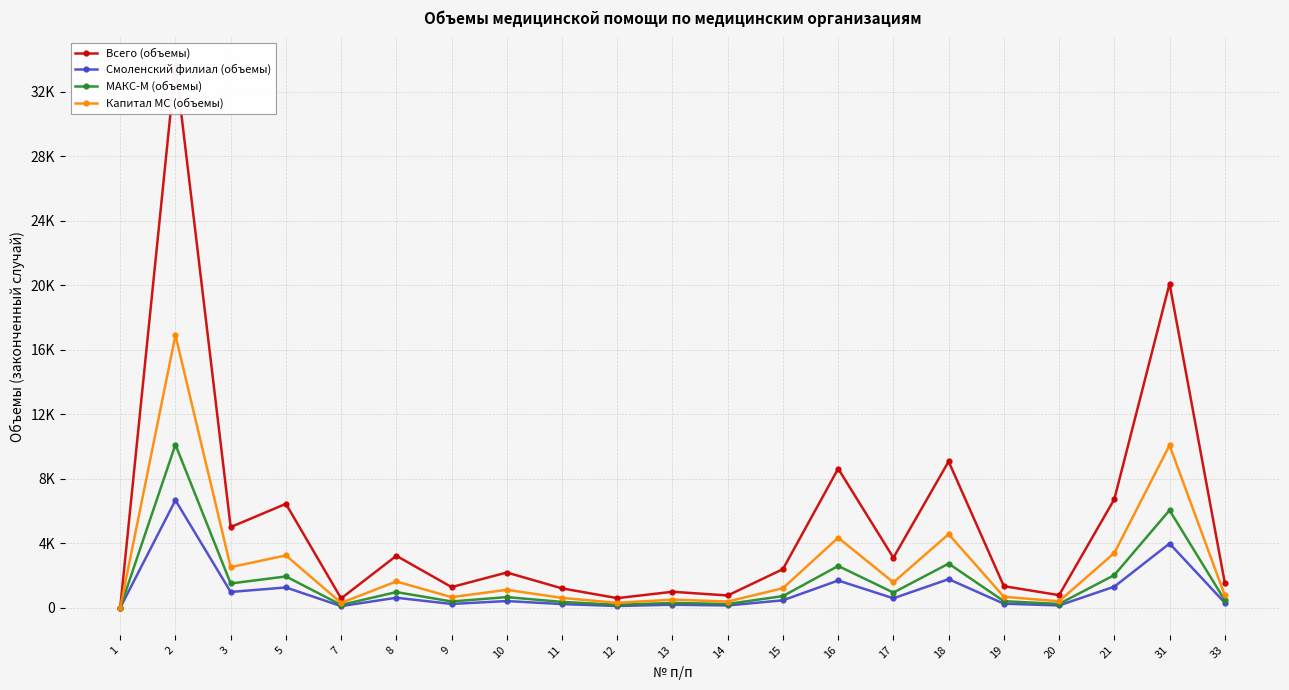

What is the difference between the highest and lowest values at 14?

619